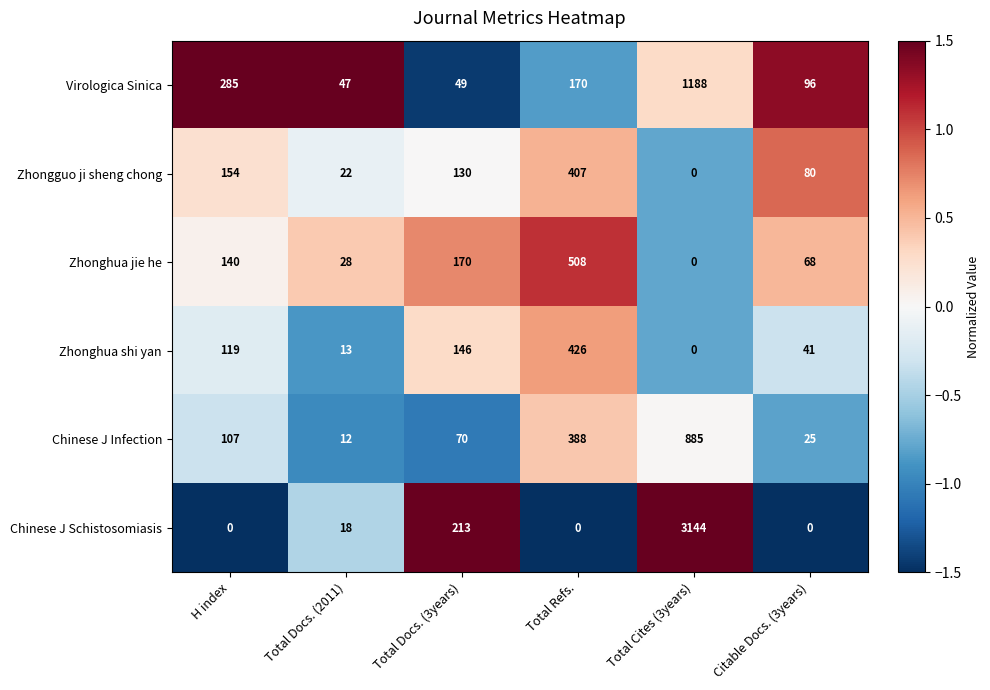

What is the total value across all series at Total Refs.?

1899